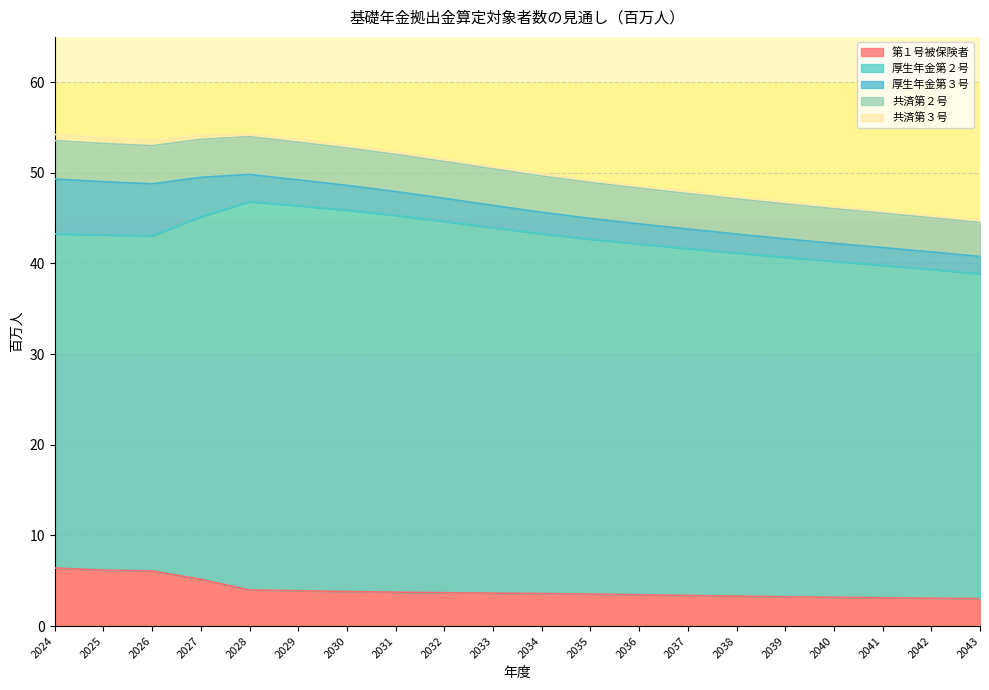

At which category does the chart reach its peak across all series?

2028